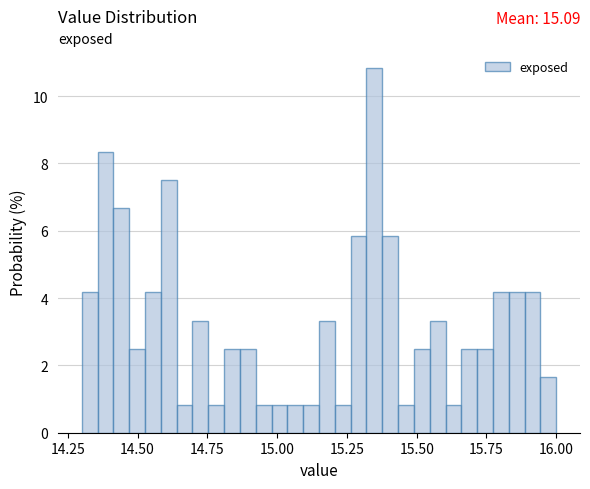

Around what value on the x-axis is the tallest bar? Give the approximate position of its centre, as read against the axis.

15.35